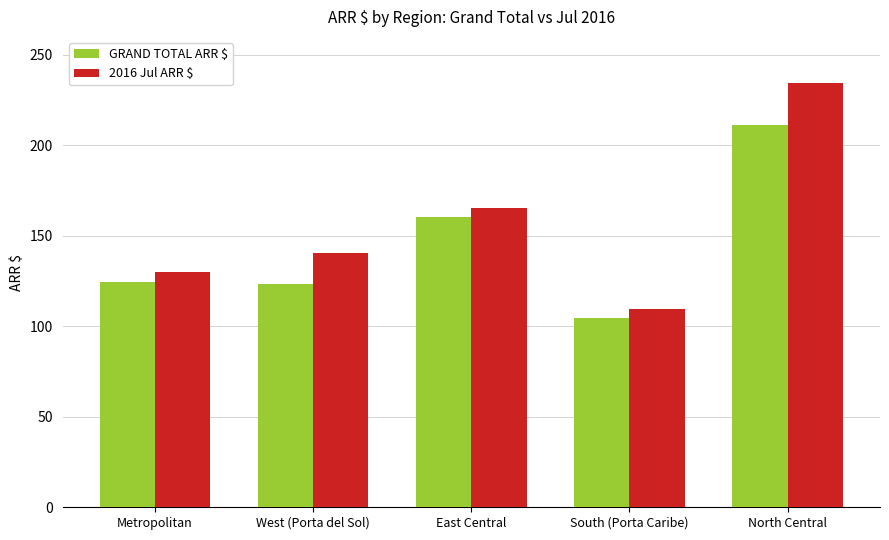

At which category is the sum across all series the highest?

North Central